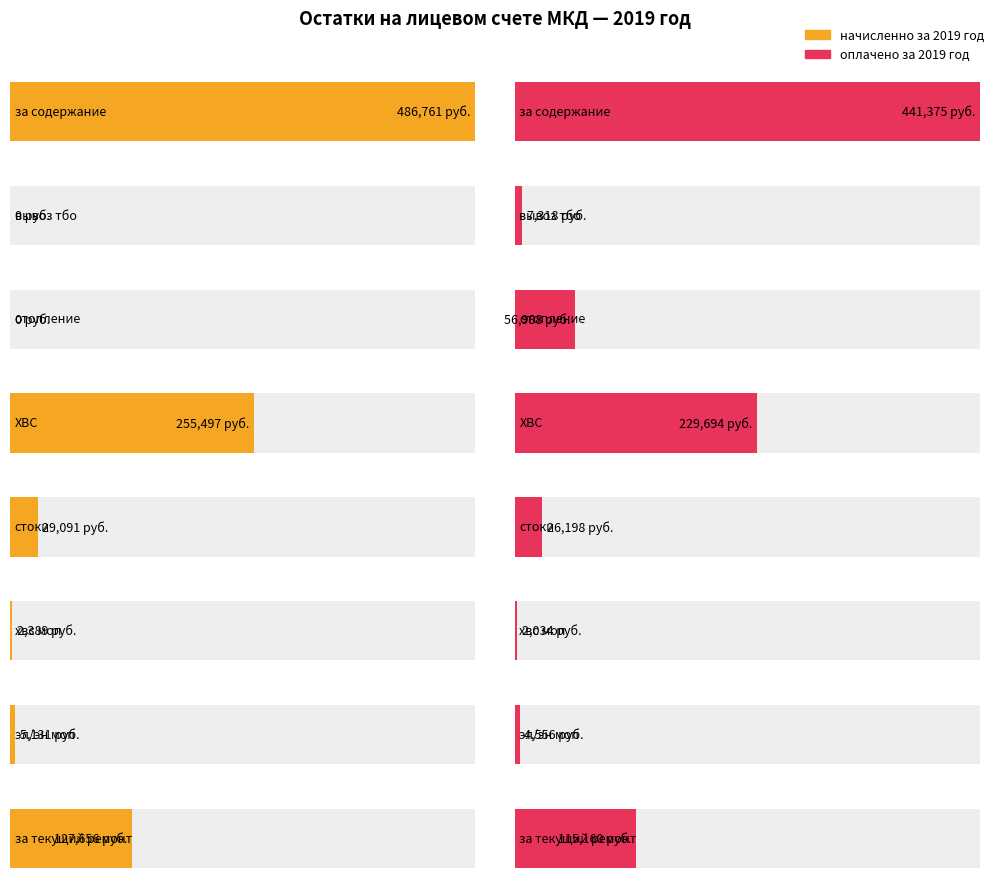

At which category does the chart reach its minimum across all series?

вывоз тбо